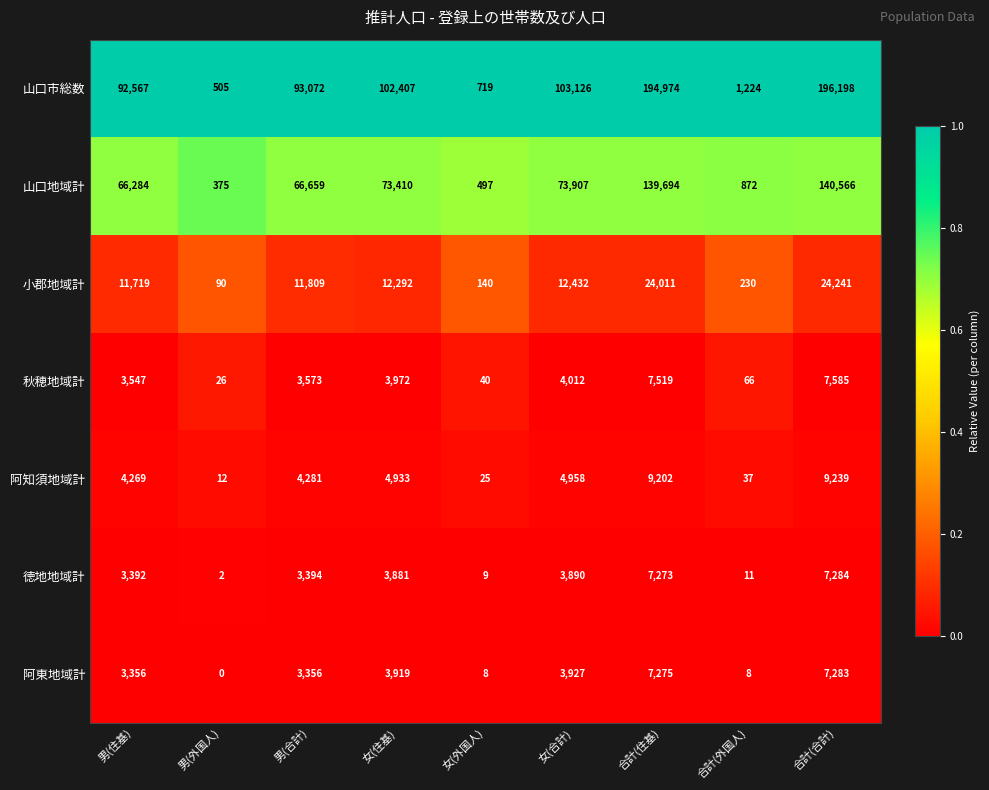

Is the value of 徳地地域計 at 男(外国人) greater than the value of 山口市総数 at 女(住基)?

No